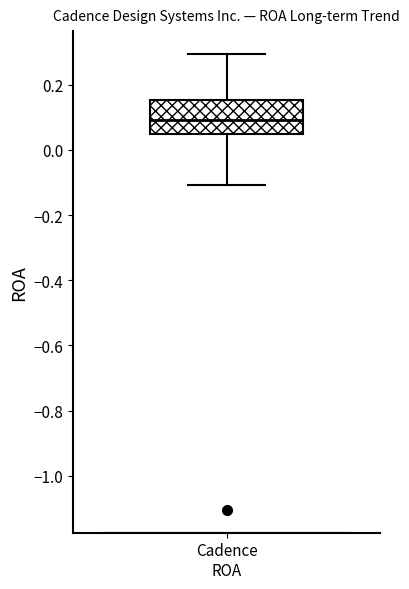

Read this box plot against the y-axis: the position of the median line, the range covered by the box, and the ends of both whiskers. The values are not printed on the chart, so give them approximately, as read against the axis.

median 0.10, box 0.04 to 0.16, whiskers -0.10 to 0.30